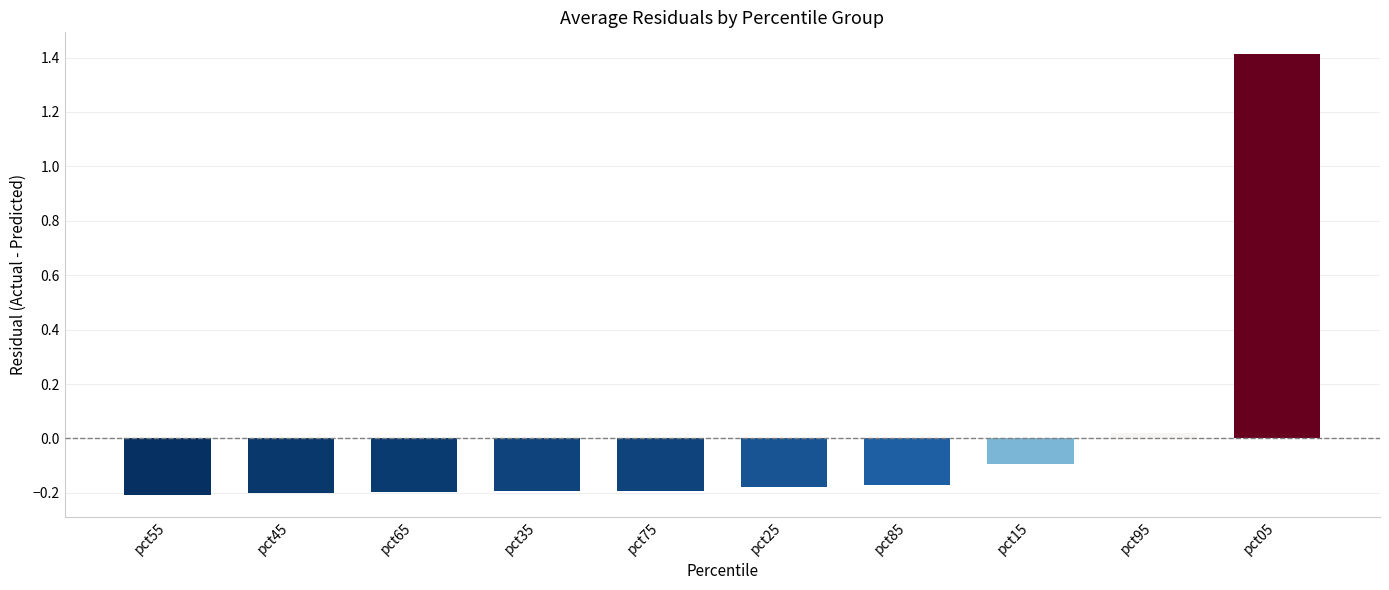

Where does the data first go above 0?

pct95